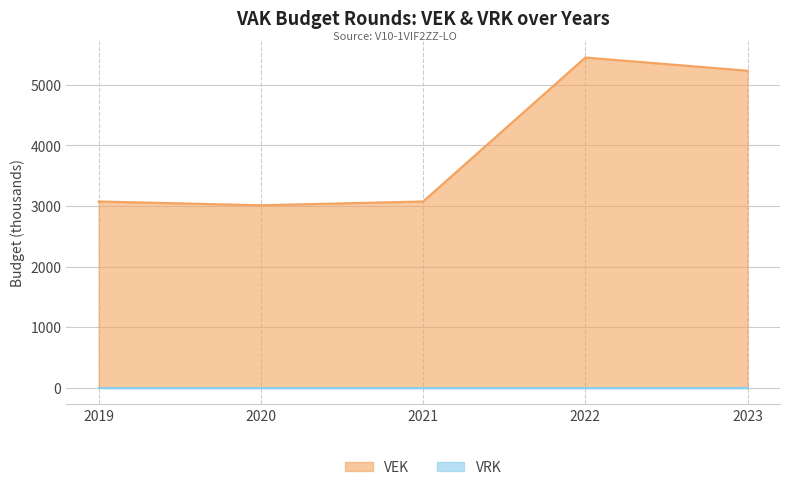

Does the chart have visible grid lines?

Yes